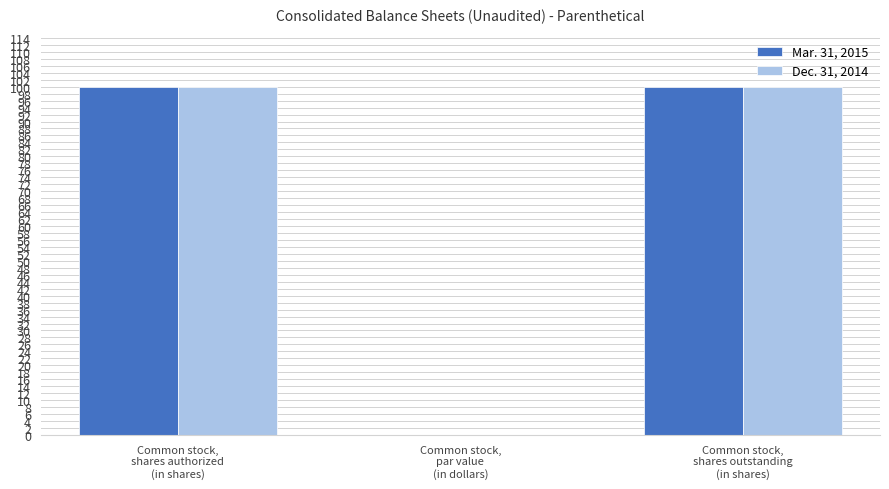

How many categories are shown in the chart?

3